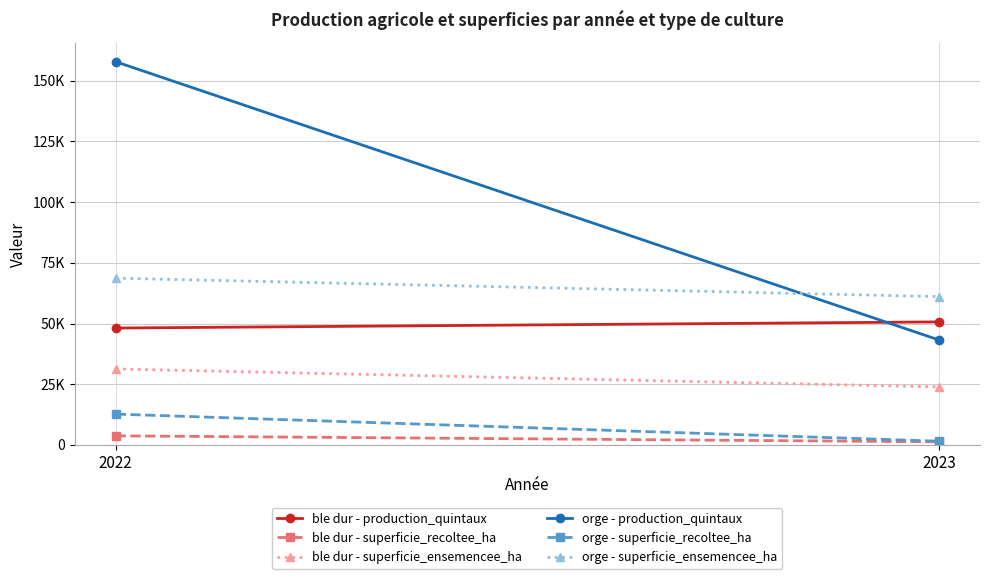

What is the maximum value for orge - superficie_recoltee_ha?

12700